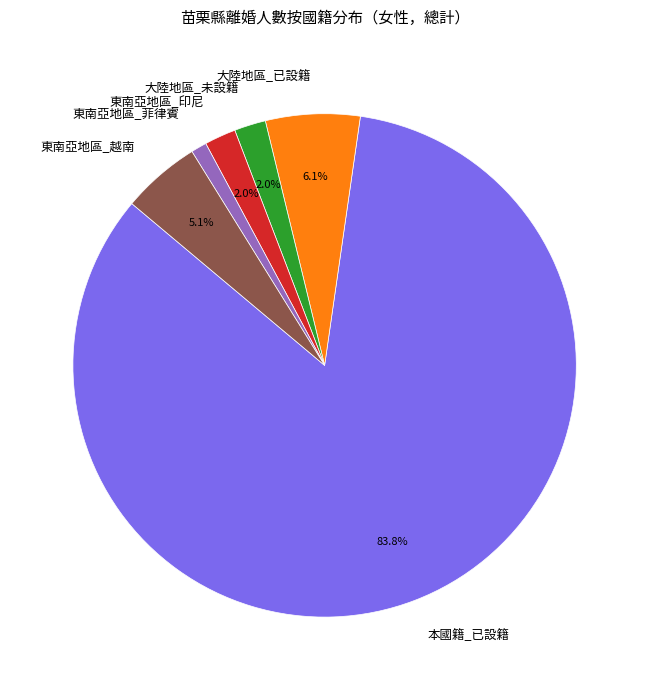

To the nearest percent, what is the combined percentage of 東南亞地區_菲律賓 and 東南亞地區_越南?

6%